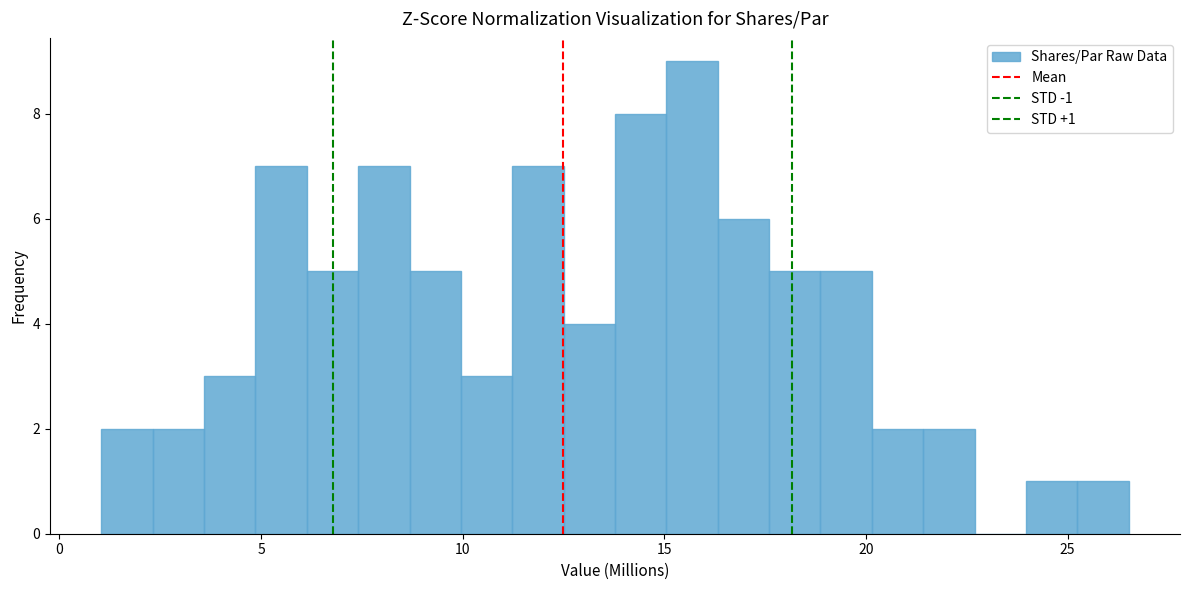

Read against the x-axis, roughly where is the centre of the tallest bar?

15.5